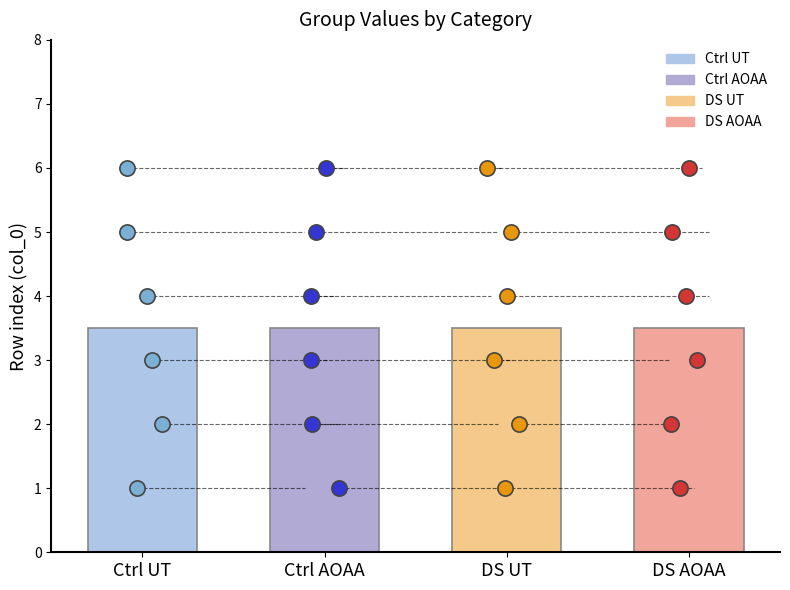

Which series has the largest total across all categories?

Ctrl UT